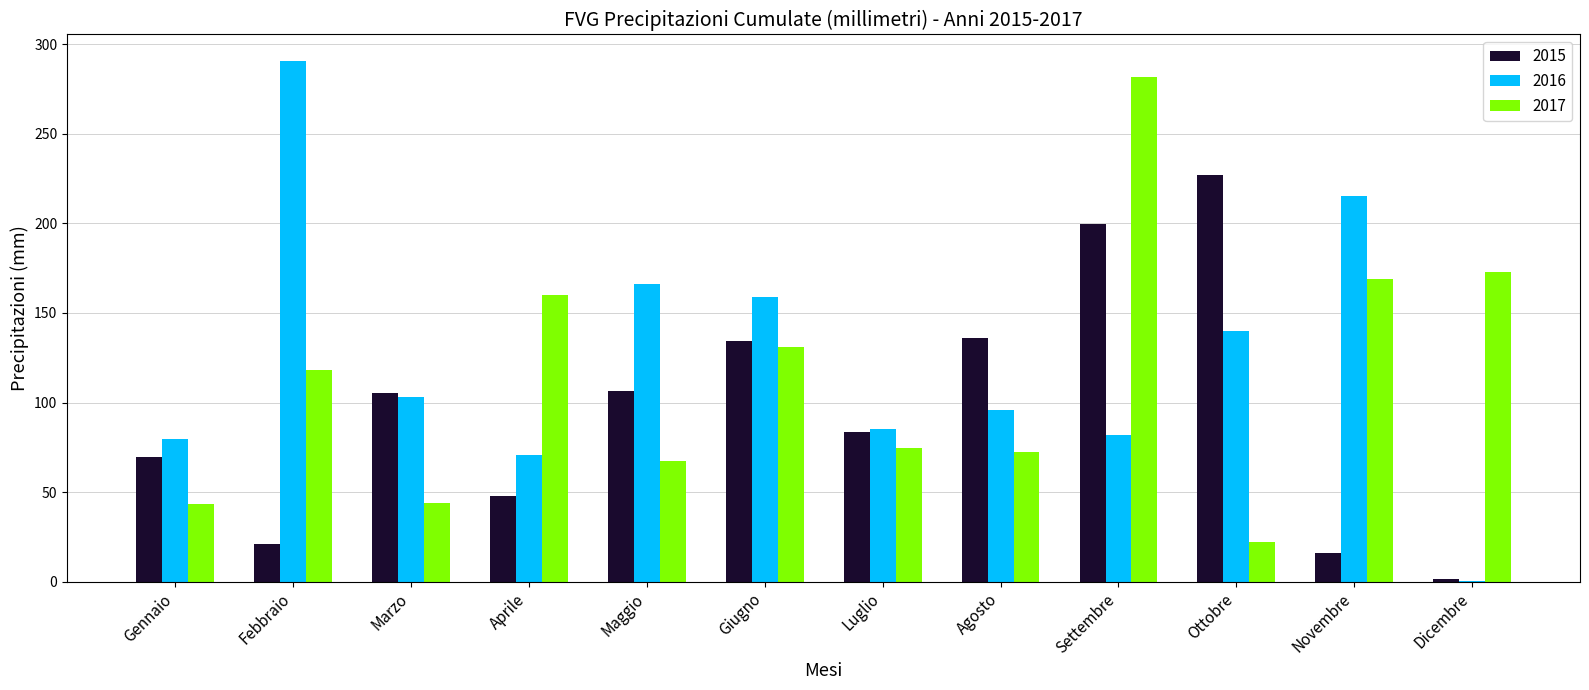

How many groups of bars are there?

12